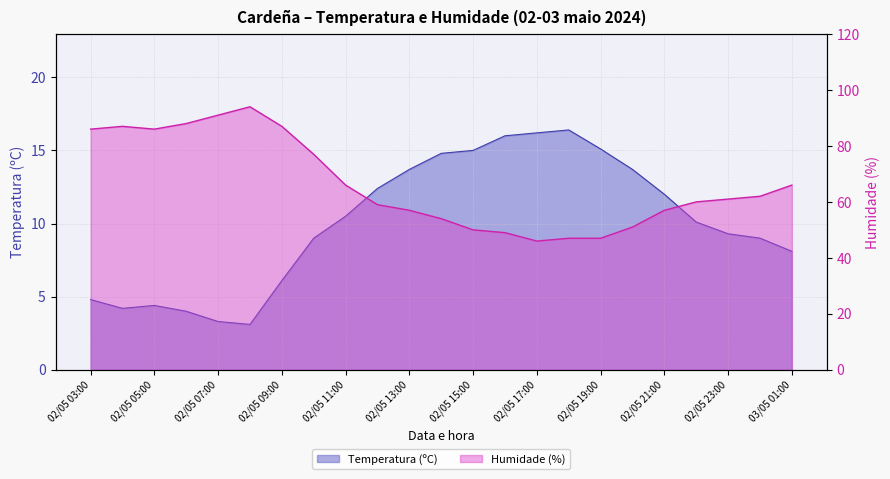

Which label corresponds to the smallest value in the chart?

02/05 08:00